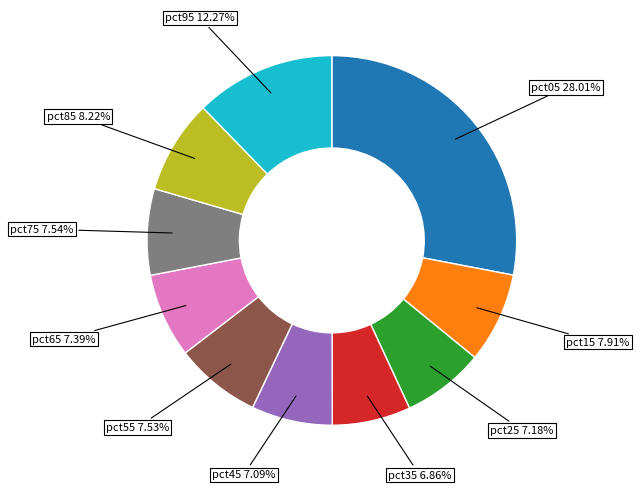

Is it true that pct85 is 1% of the pie?

False